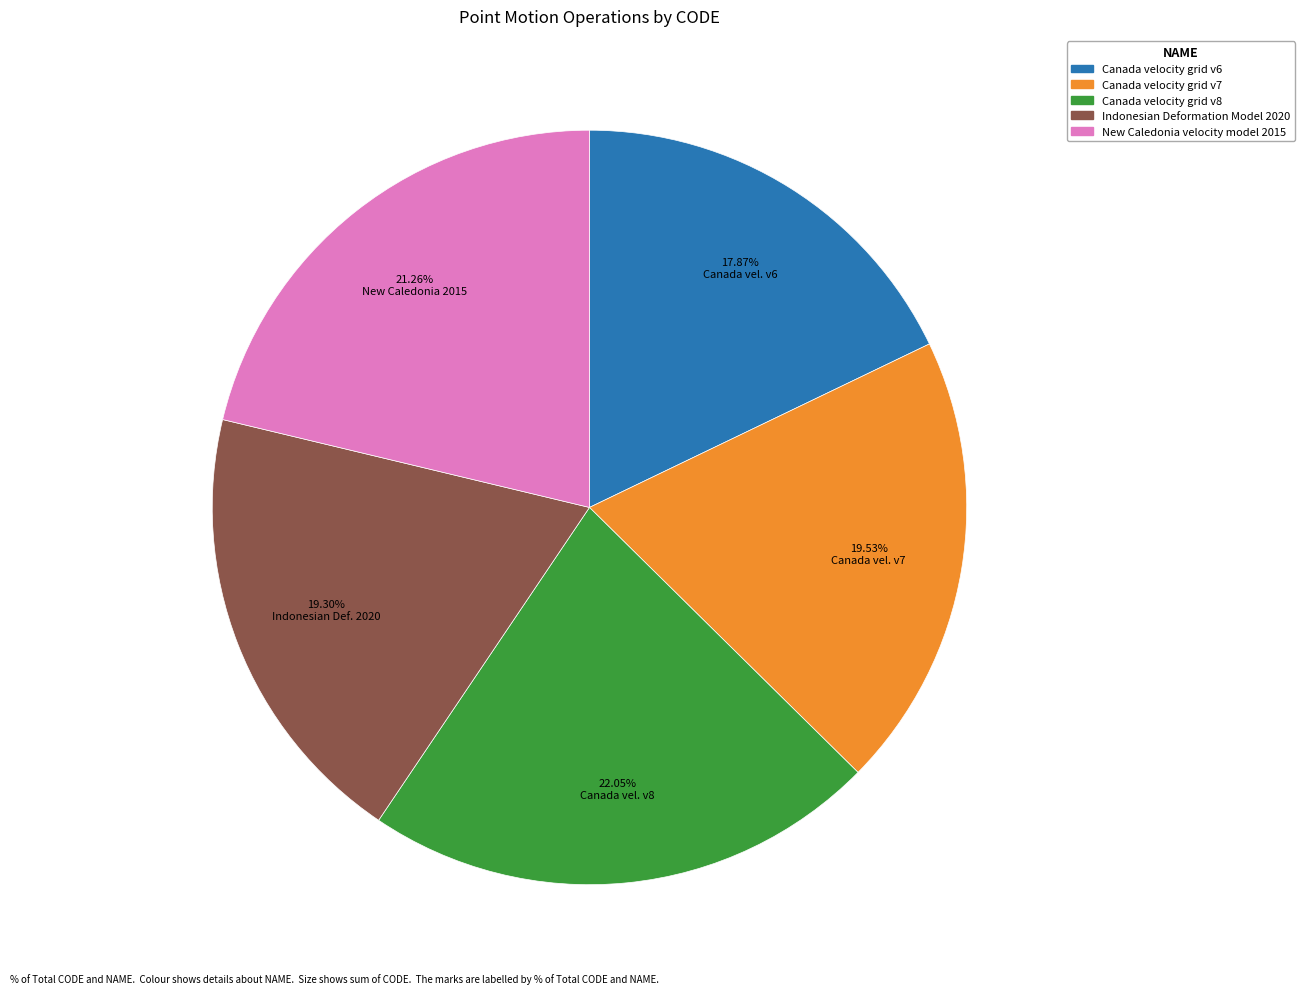

To the nearest percent, what is the average slice percentage?

20%